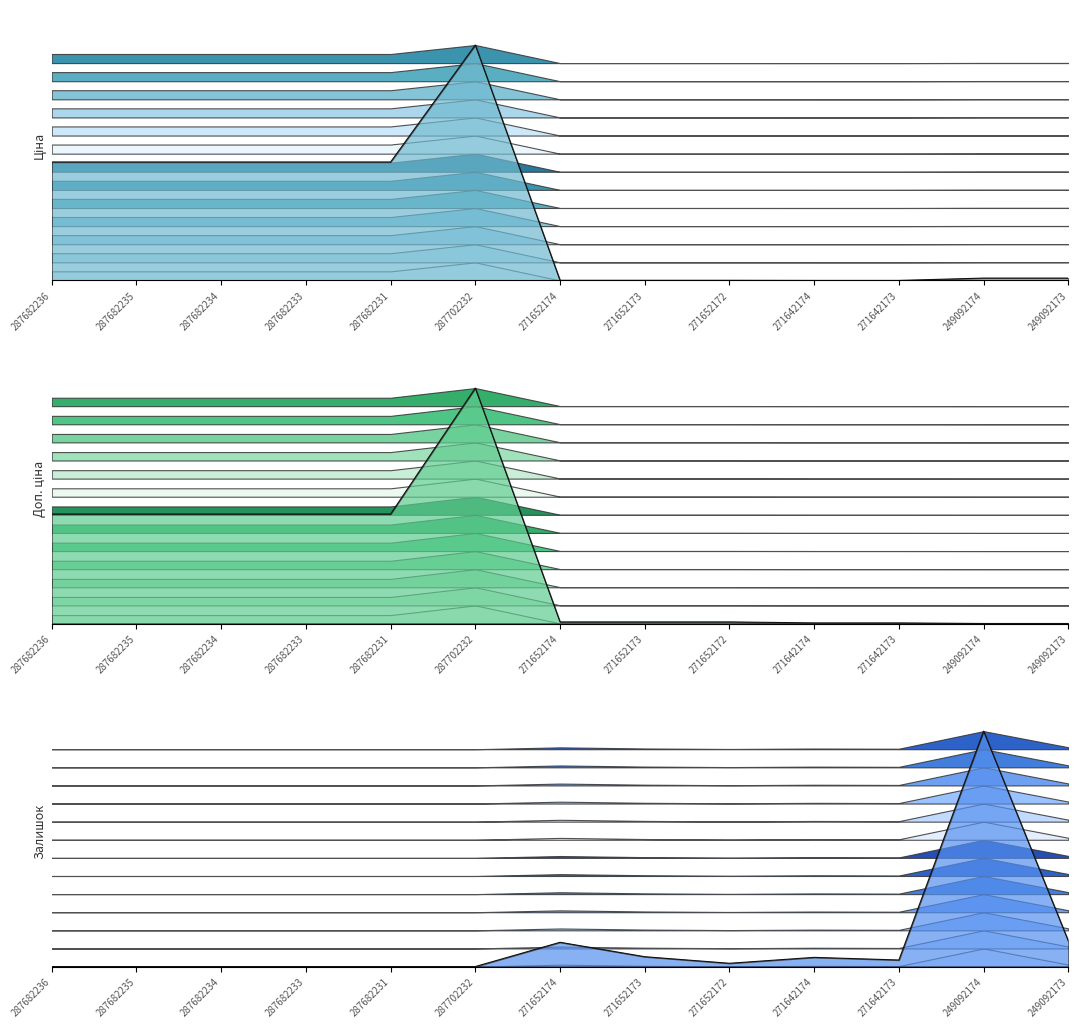

What position from the left is 287682235?

2